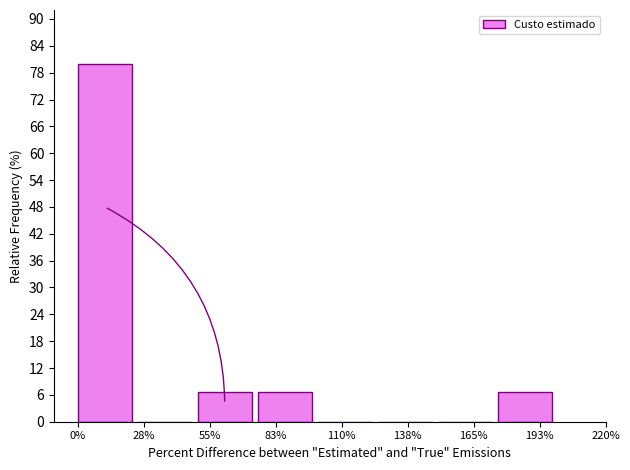

Reading right to left, list all the values displayed in this chart.

193%=6.7	165%=0.0	138%=0.0	110%=0.0	83%=6.7	55%=6.7	28%=0.0	0%=80.0